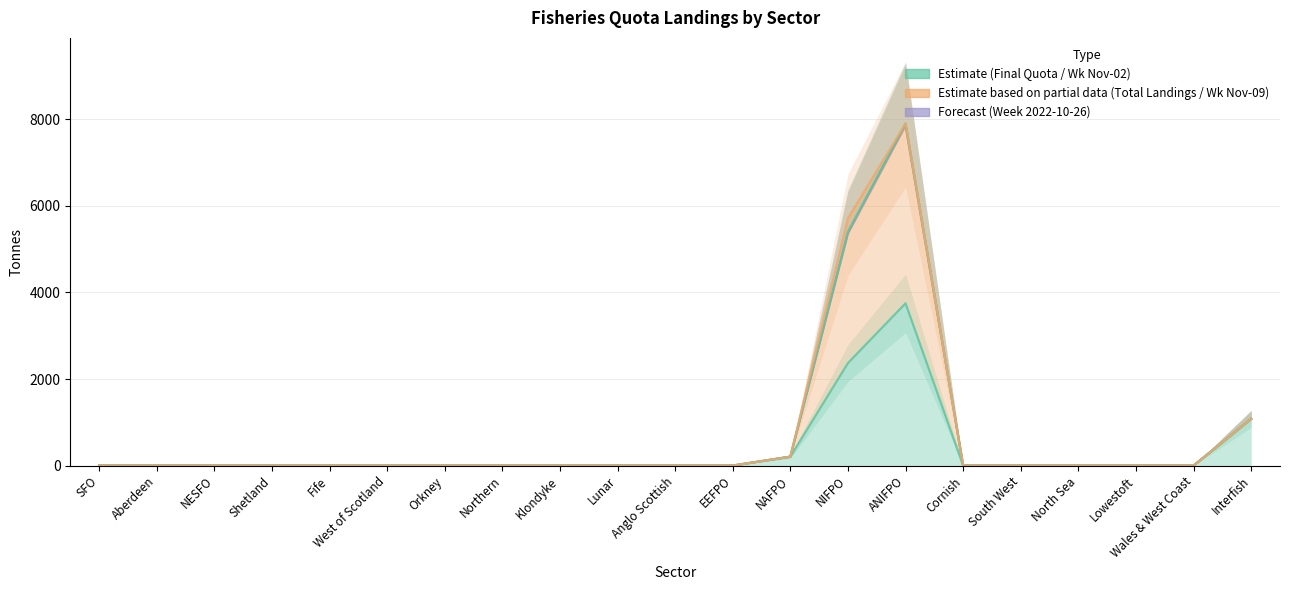

At which category does the chart reach its peak across all series?

ANIFPO